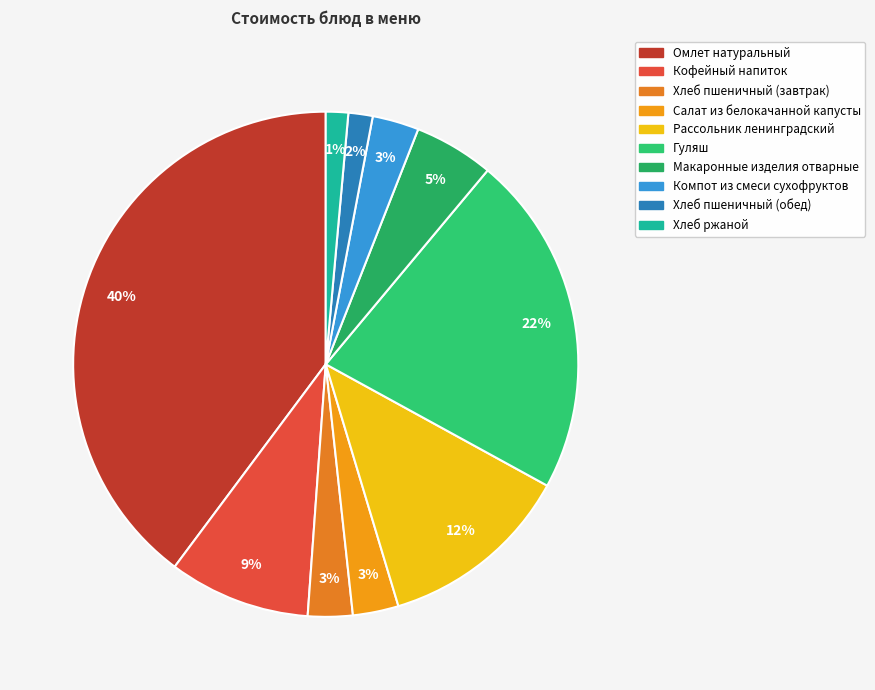

Count the number of slices in the pie.

10